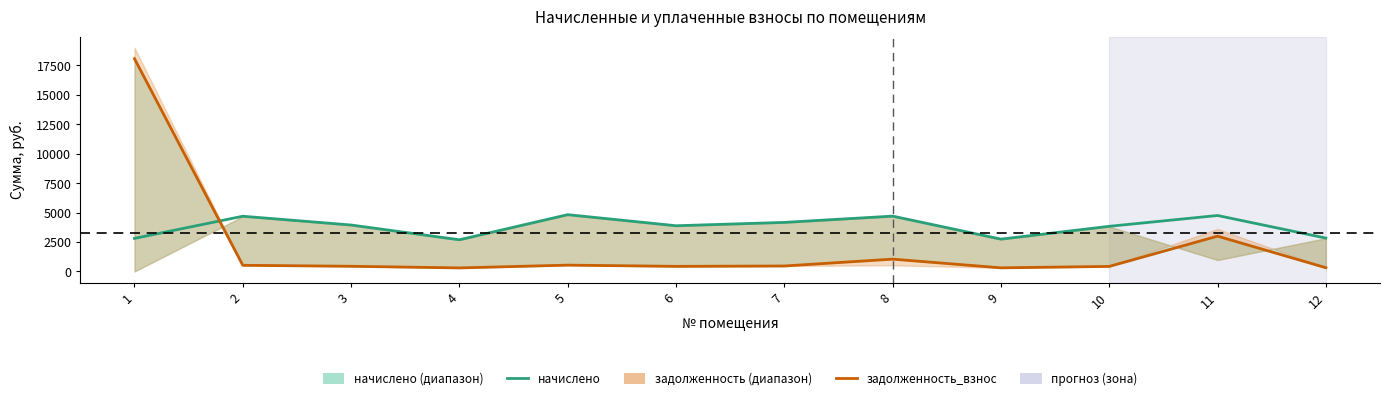

List the series in order of their overall mean, highest first.

начислено, задолженность_взнос